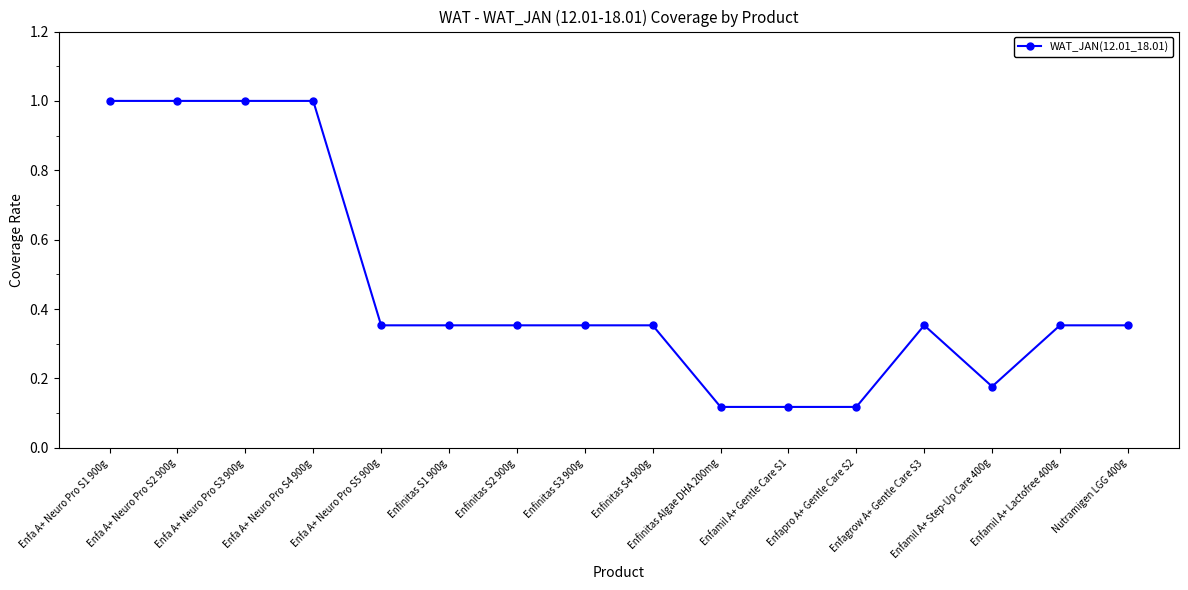

Is this an area chart (filled region under the line)?

No